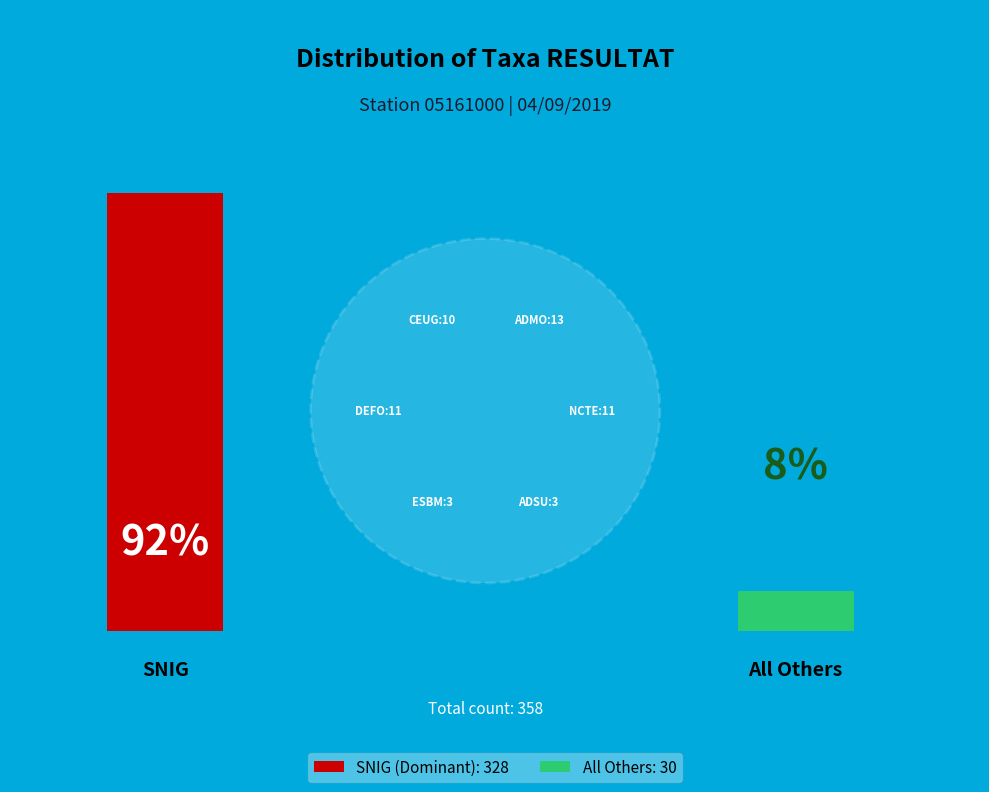

Which slice is the largest?

SNIG